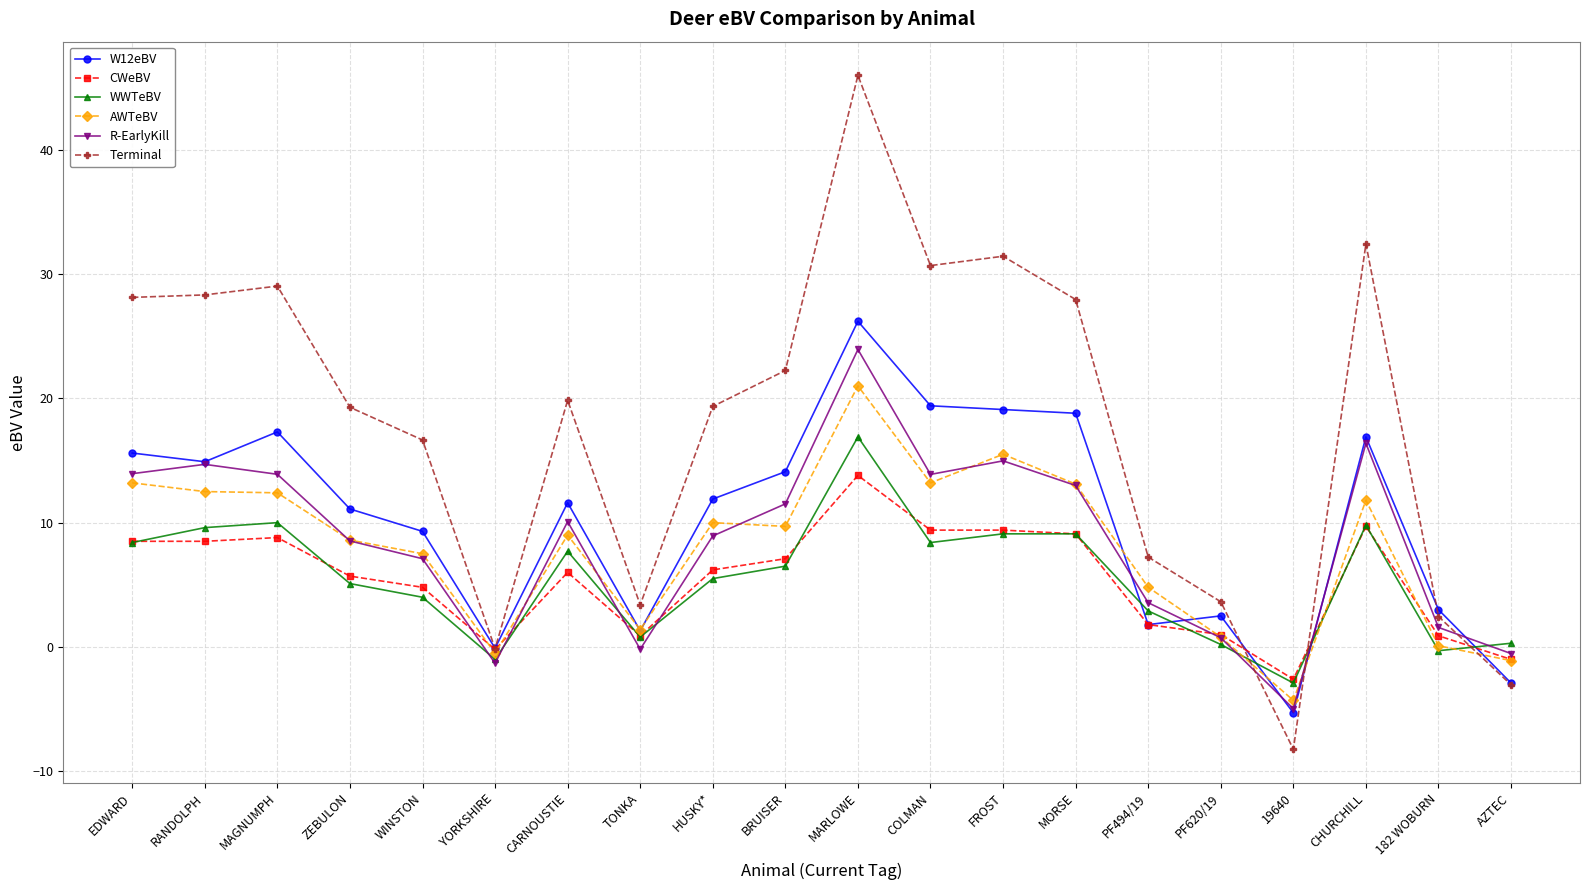

What is the maximum value for CWeBV?

13.8